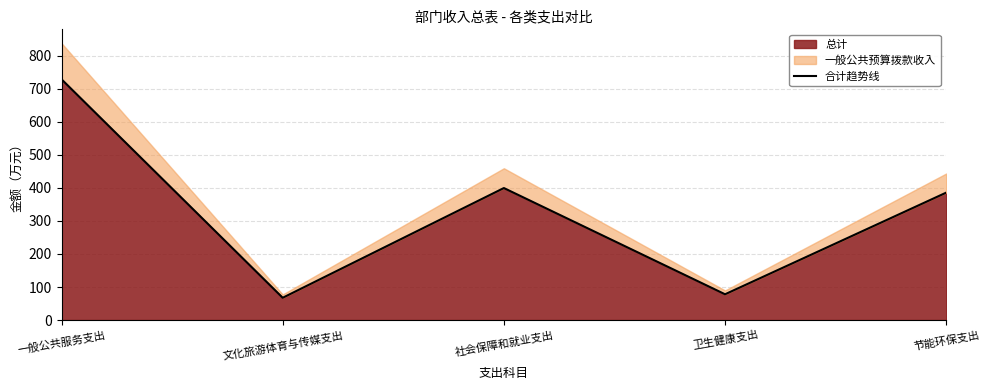

Reading left to right, extract all data points from this chart.

一般公共服务支出=728.9	文化旅游体育与传媒支出=67.5	社会保障和就业支出=399.7	卫生健康支出=78.0	节能环保支出=385.8